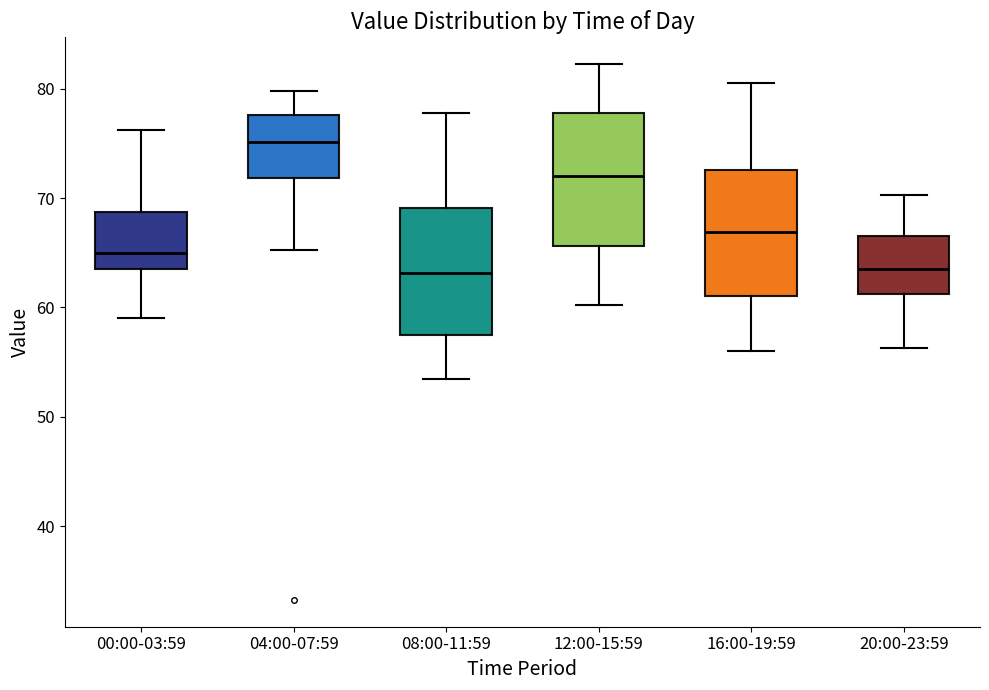

Where is the lower edge of the box for 16:00-19:59 on the y-axis? The values are not printed on the chart, so give them approximately, as read against the axis.

61